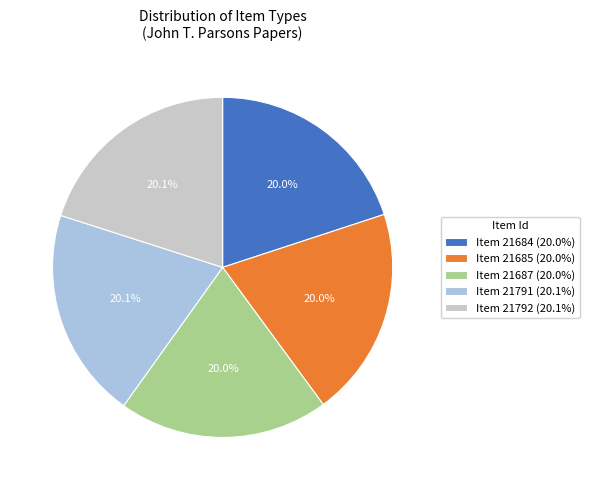

Is there any slice that represents more than half of the pie?

No